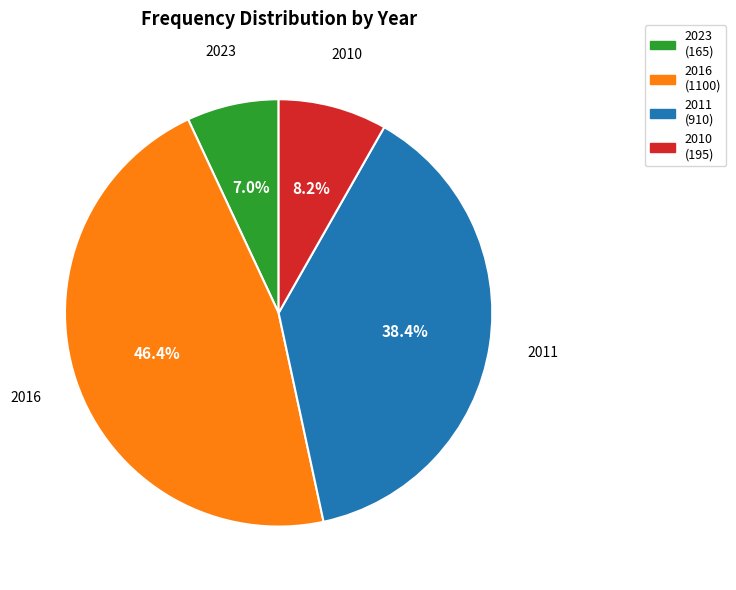

True or false: 2011 accounts for 24% of the total.

False